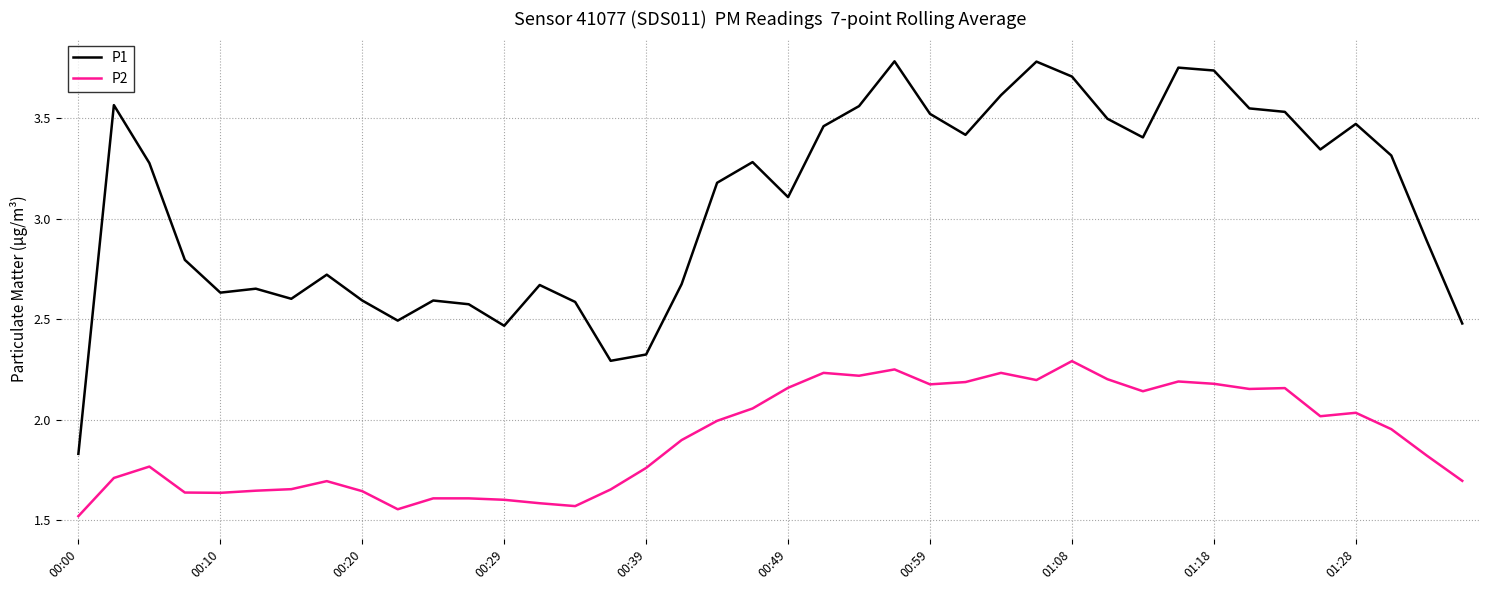

Count the number of data series in this chart.

2